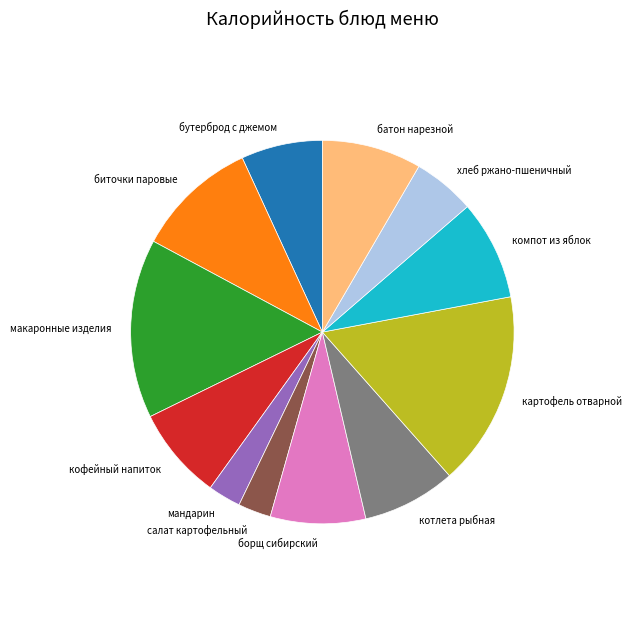

Is there any slice that represents more than half of the pie?

No